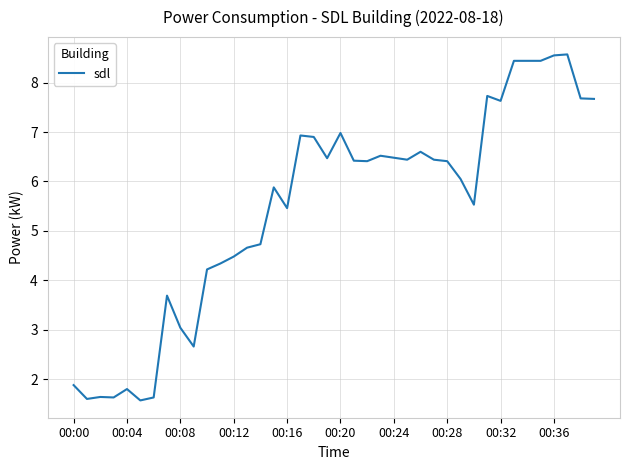

What is the difference between the maximum and minimum values?

7.0